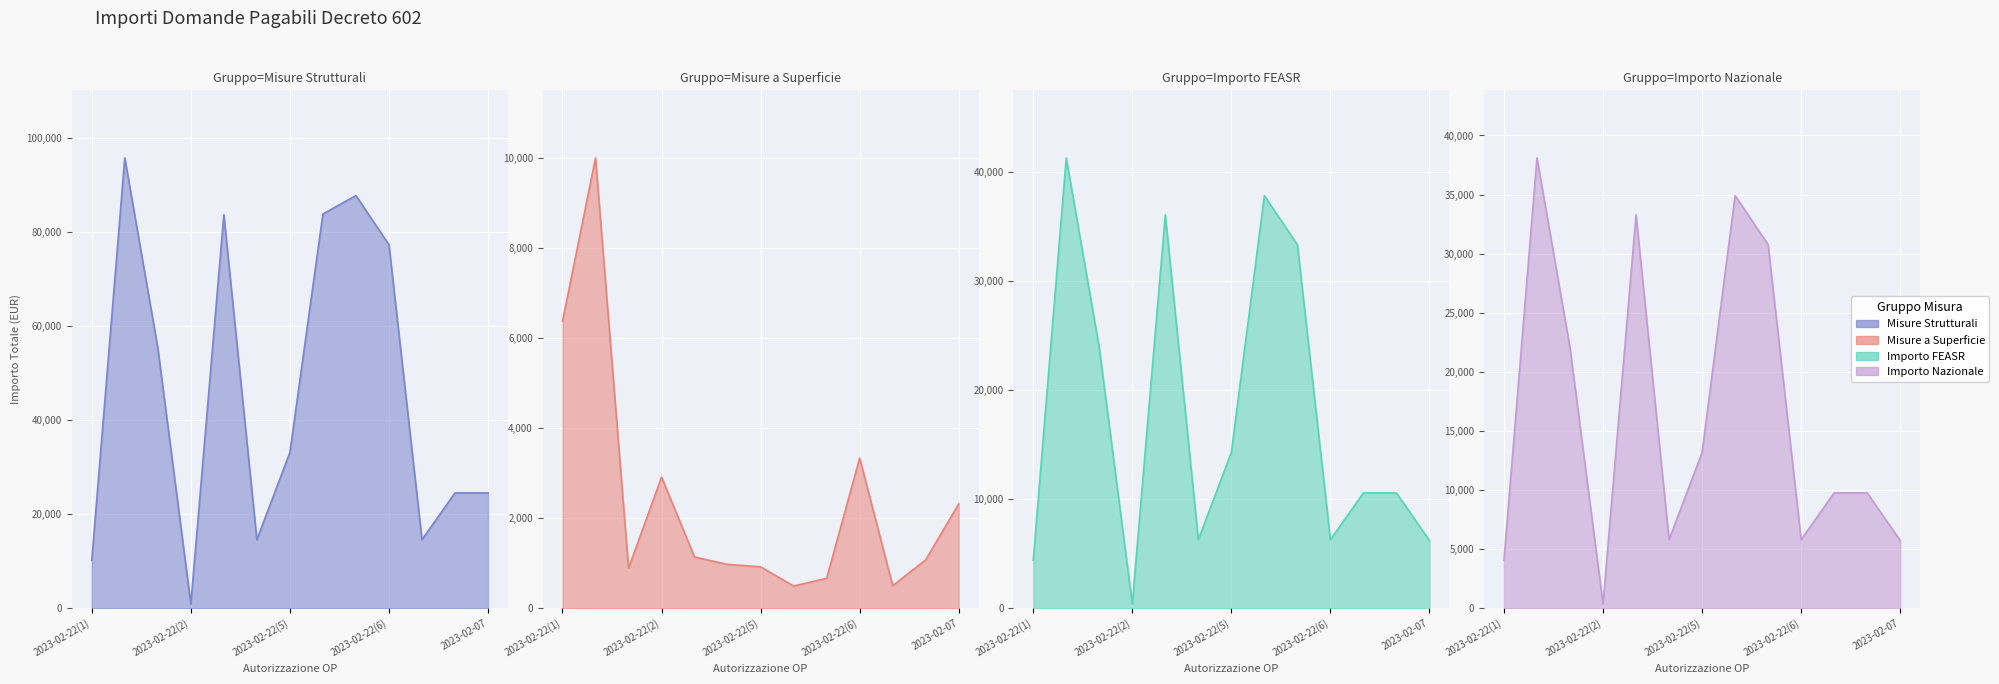

What is the total value across all series at 2023-02-22(4)?

27589.7